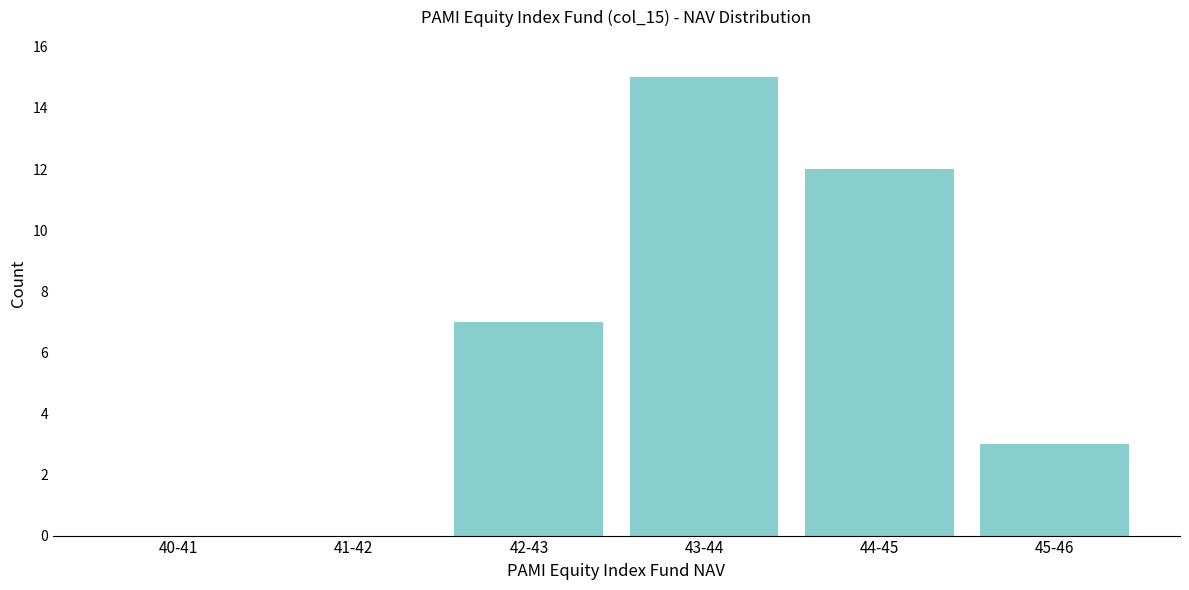

Reading left to right, extract all data points from this chart.

40-41=0	41-42=0	42-43=7	43-44=15	44-45=12	45-46=3